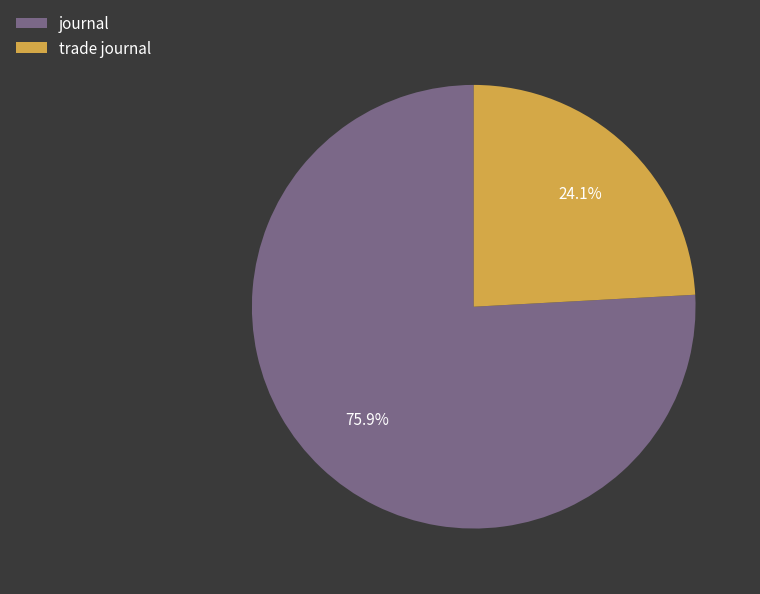

How much of the chart is everything except trade journal?

75.9%